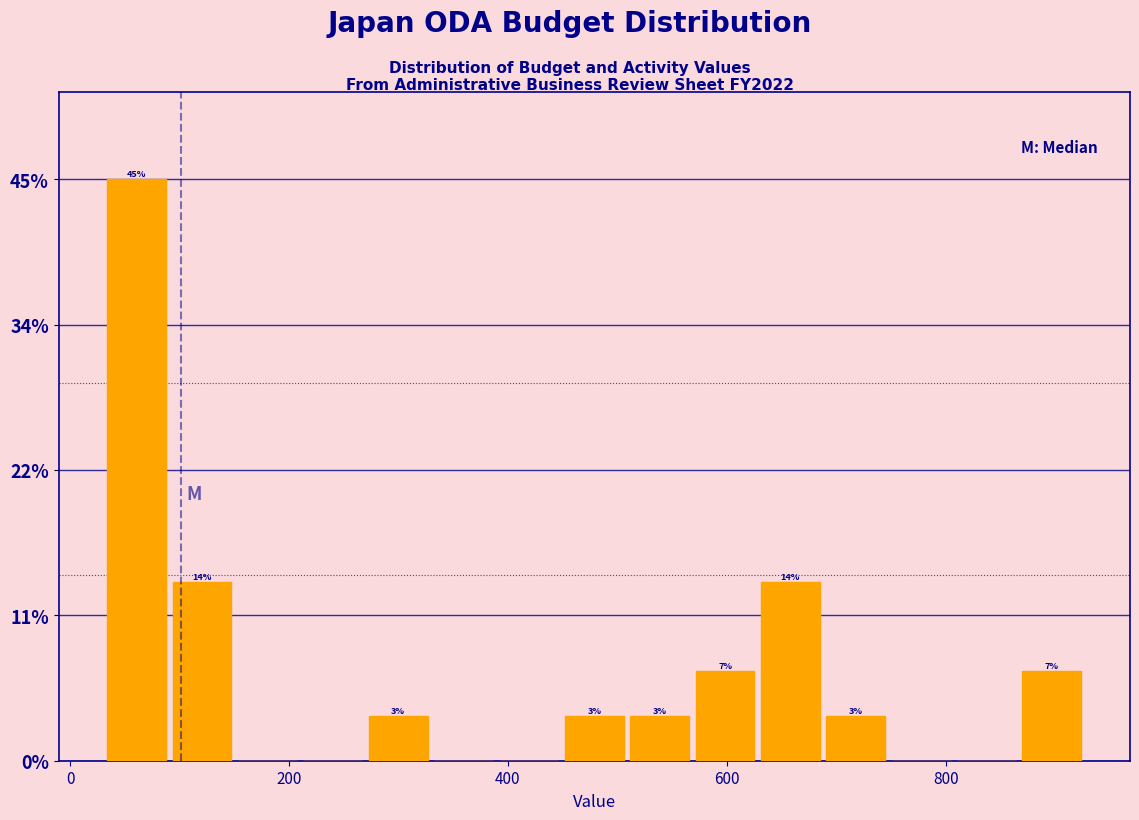

Read against the x-axis, roughly where is the centre of the tallest bar?

60